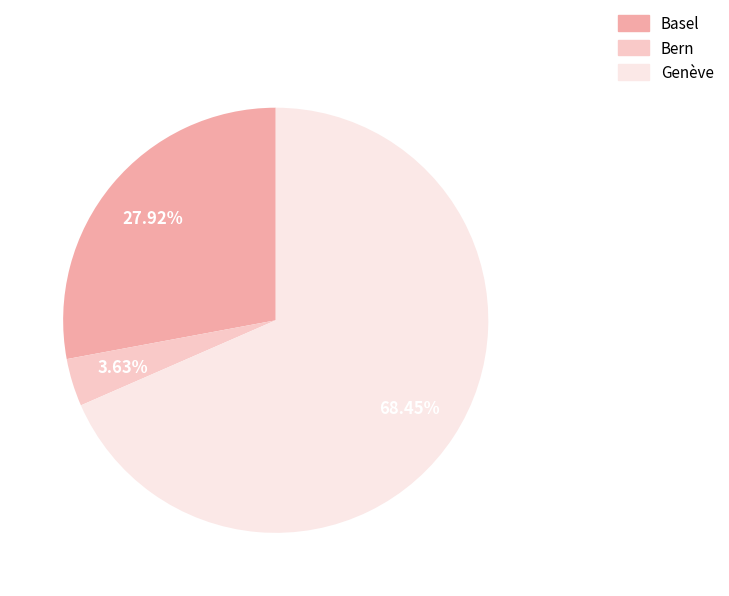

Which category has the biggest portion of the pie?

Genève